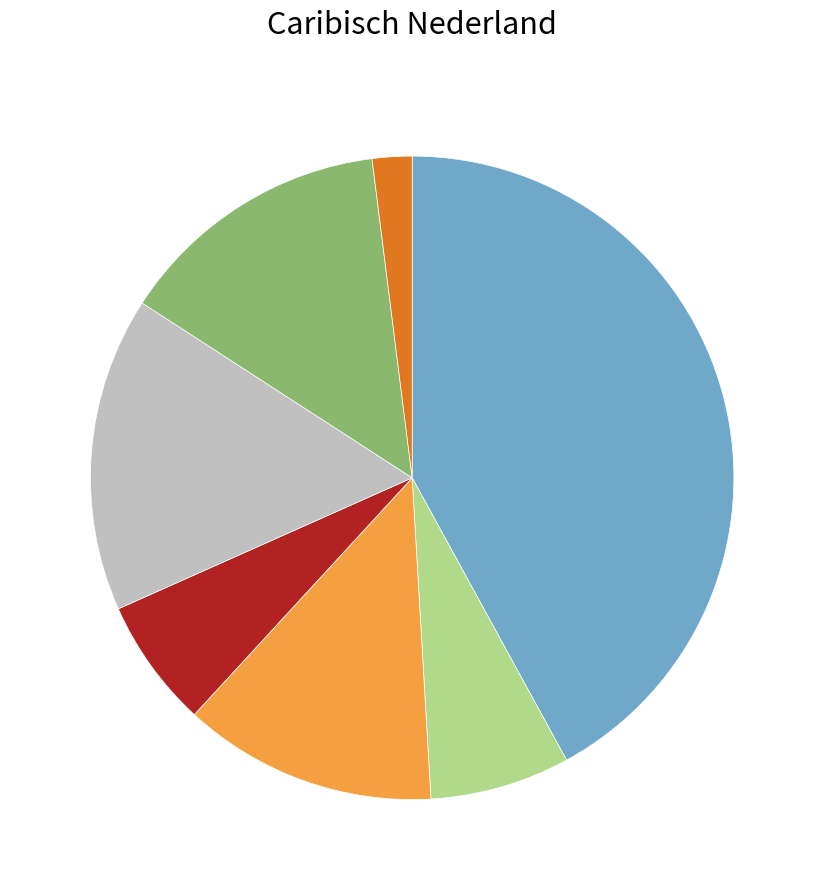

Is there a majority slice in this chart?

No